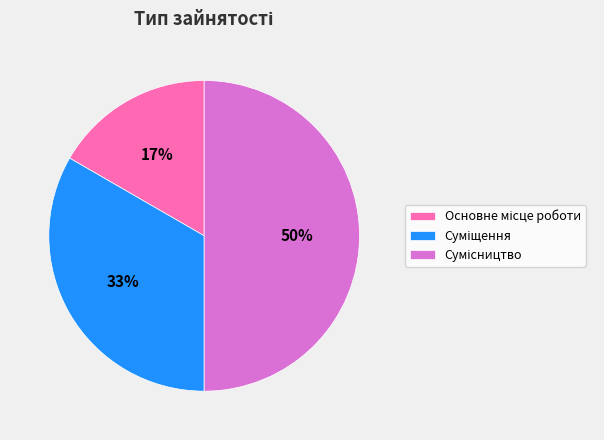

To the nearest percent, what is the average slice percentage?

33%